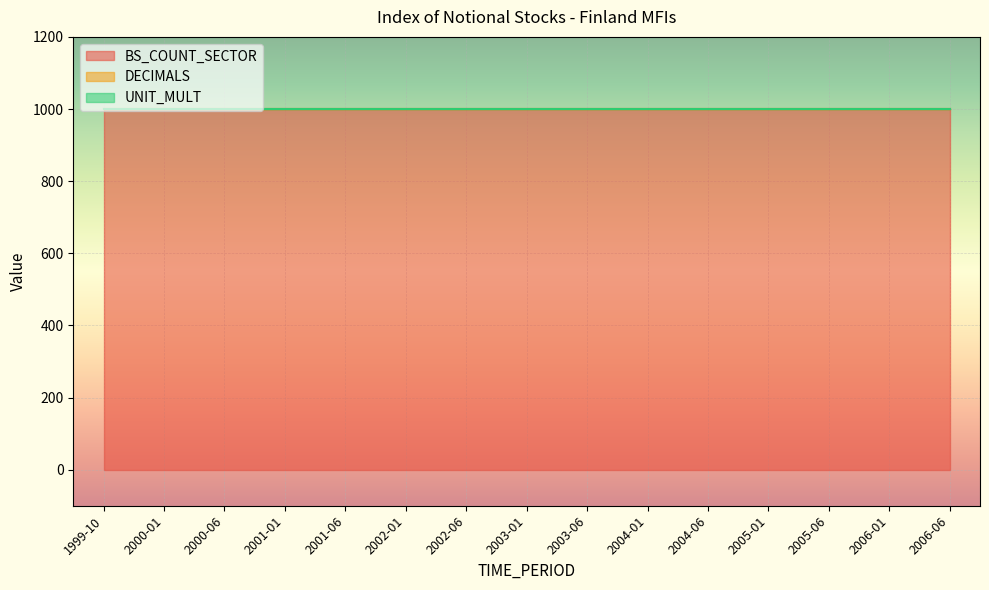

Rank the categories by UNIT_MULT value from highest to lowest.

1999-10, 2000-01, 2000-06, 2001-01, 2001-06, 2002-01, 2002-06, 2003-01, 2003-06, 2004-01, 2004-06, 2005-01, 2005-06, 2006-01, 2006-06